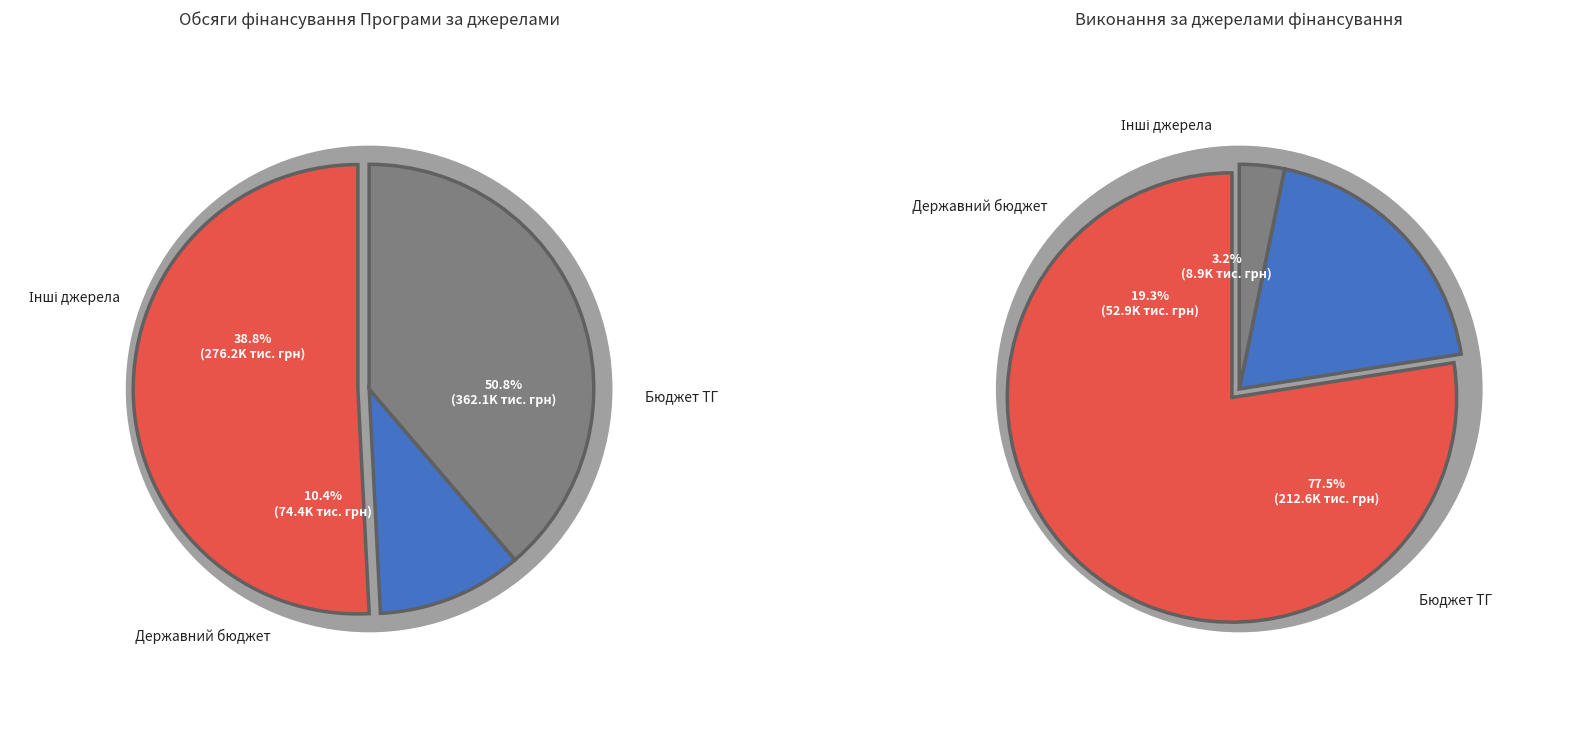

Which slice is the largest?

Бюджет ТГ